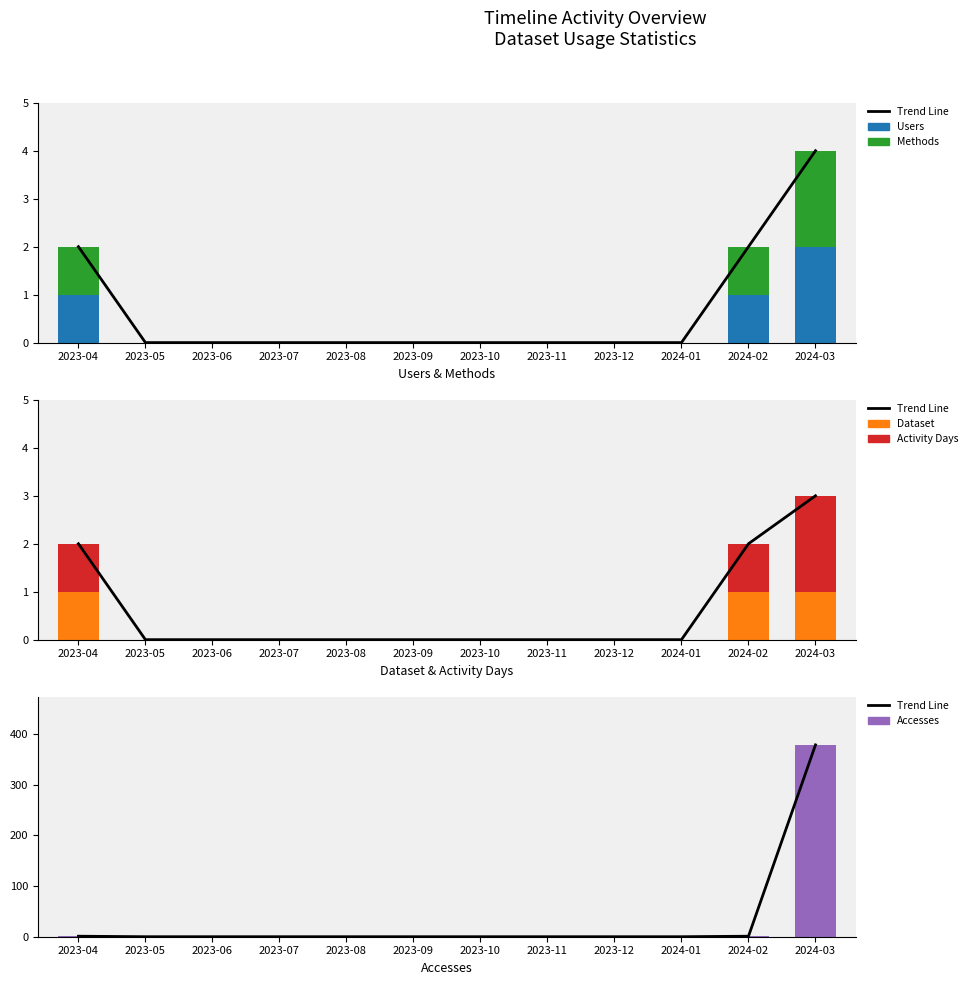

What position from the left is 2024-02?

11